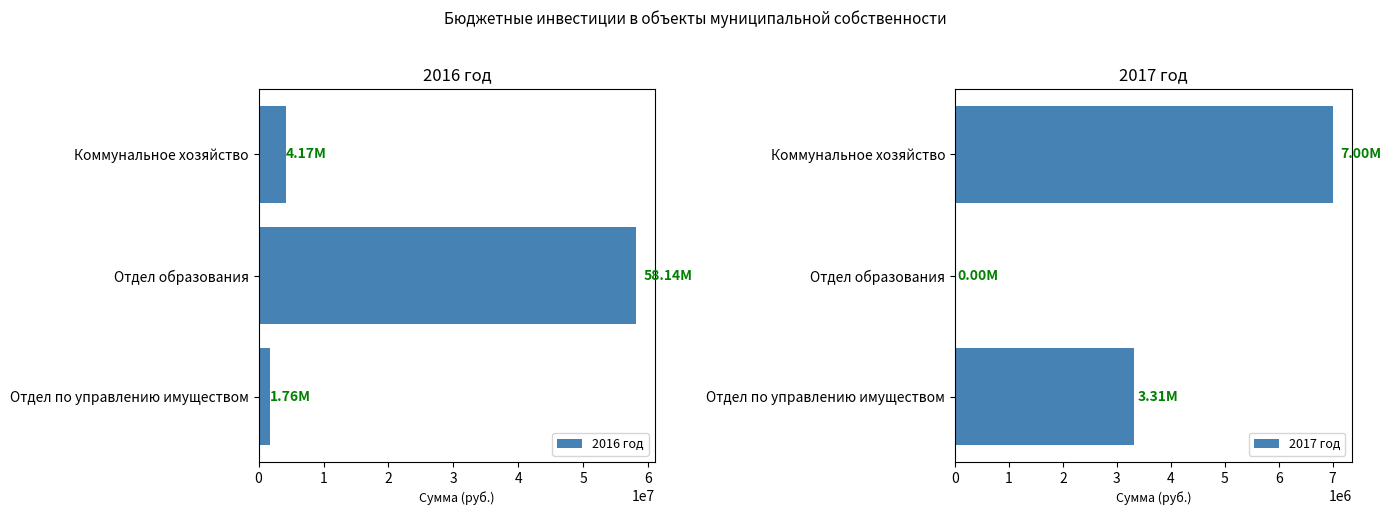

Is it true that 2017 год equals 7000000.0 at 0?

True